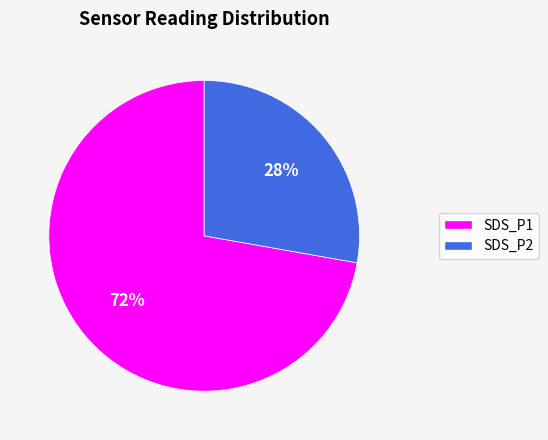

To the nearest percent, what portion does SDS_P1 represent?

72%